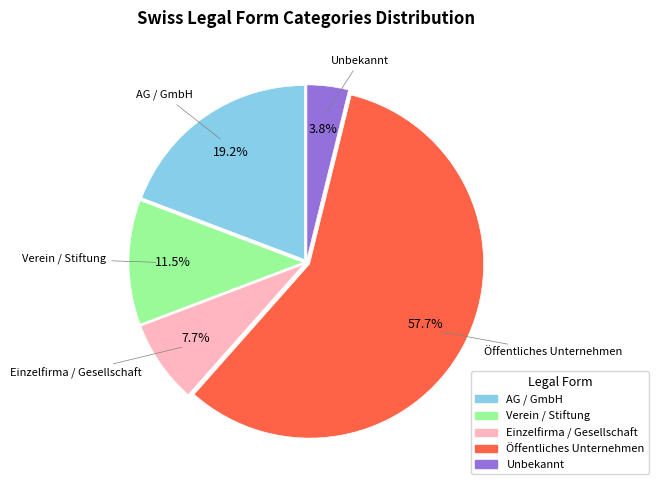

Which category accounts for the majority?

Öffentliches Unternehmen